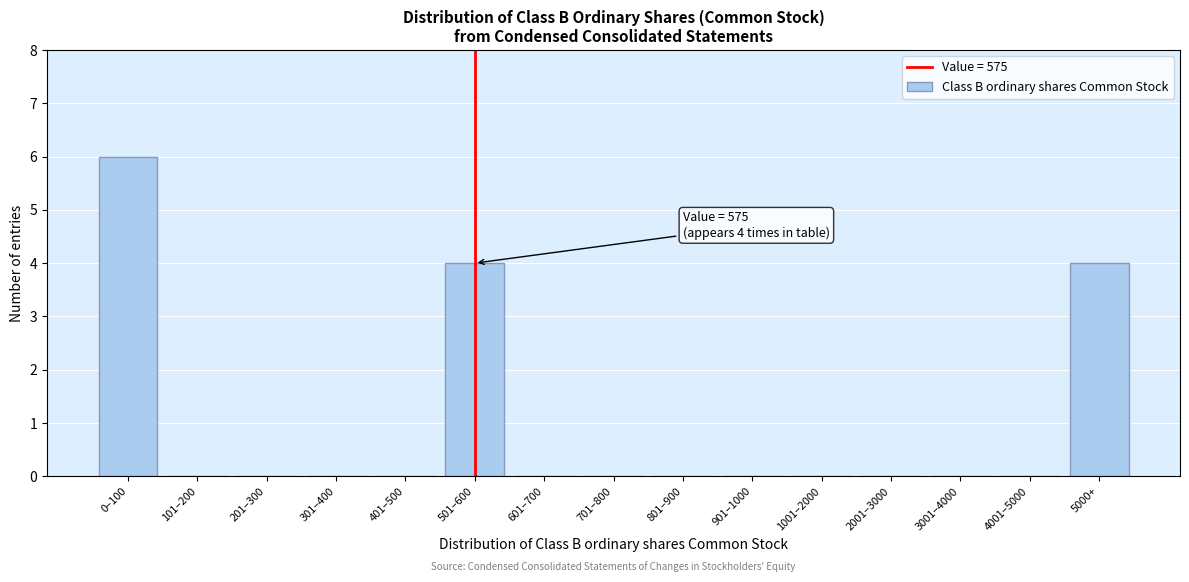

Reading right to left, what are all the values shown in this chart?

5000+=4	4001–5000=0	3001–4000=0	2001–3000=0	1001–2000=0	901–1000=0	801–900=0	701–800=0	601–700=0	501–600=4	401–500=0	301–400=0	201–300=0	101–200=0	0–100=6